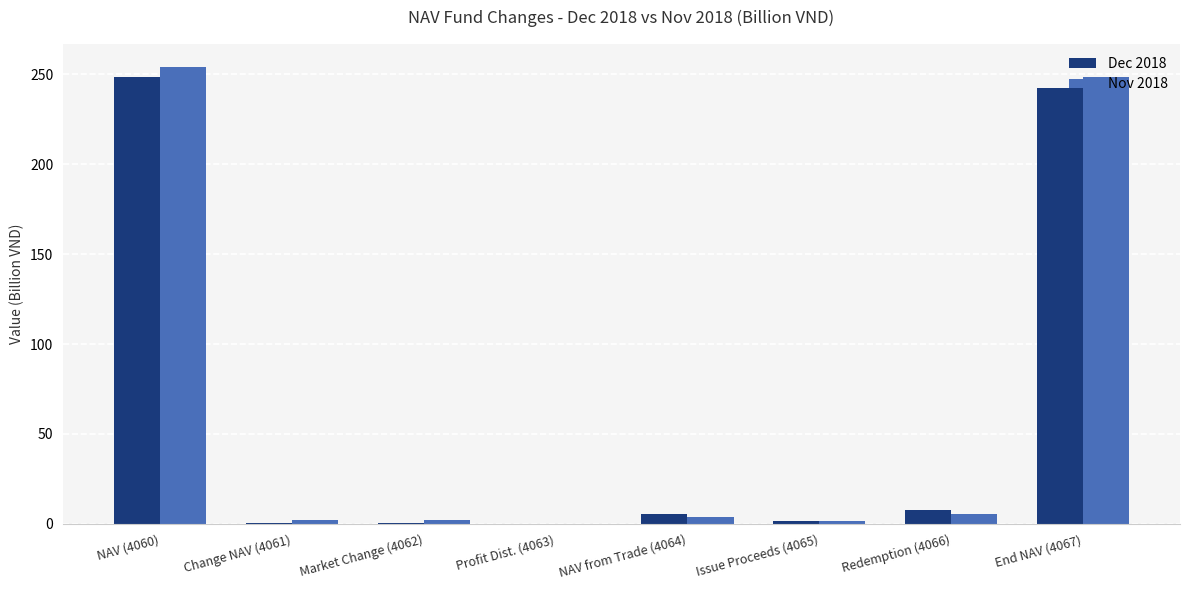

Where does the Dec 2018 series first go above 5?

NAV (4060)